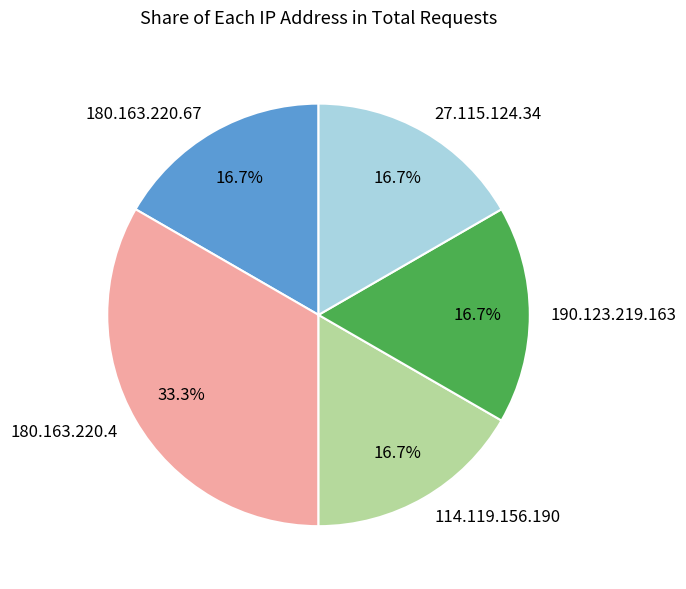

Is it true that 190.123.219.163 is 17% of the pie?

True